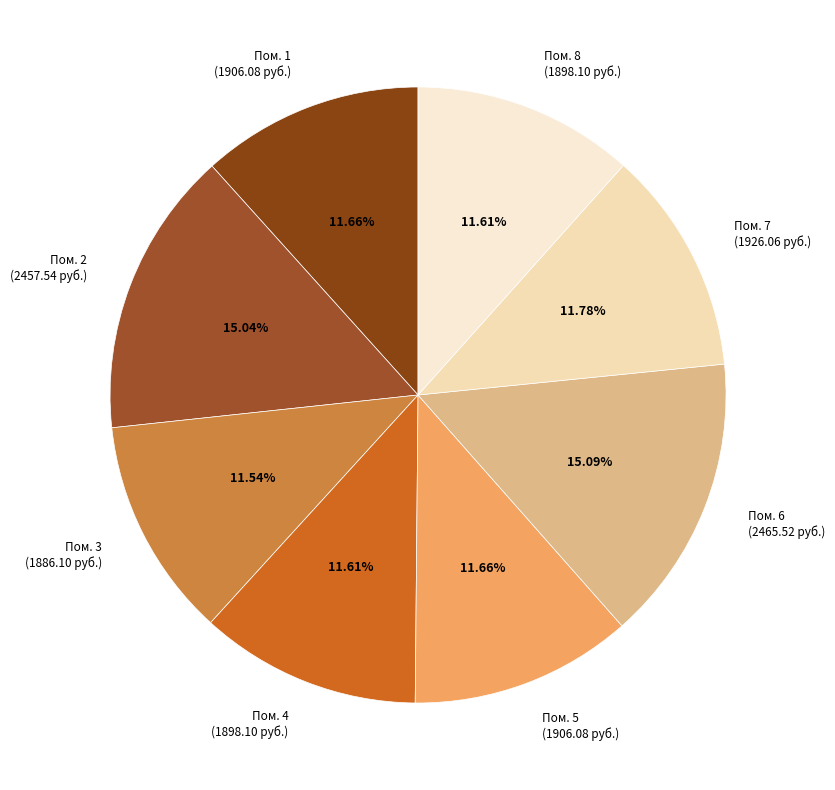

How many slices are in this pie chart?

8